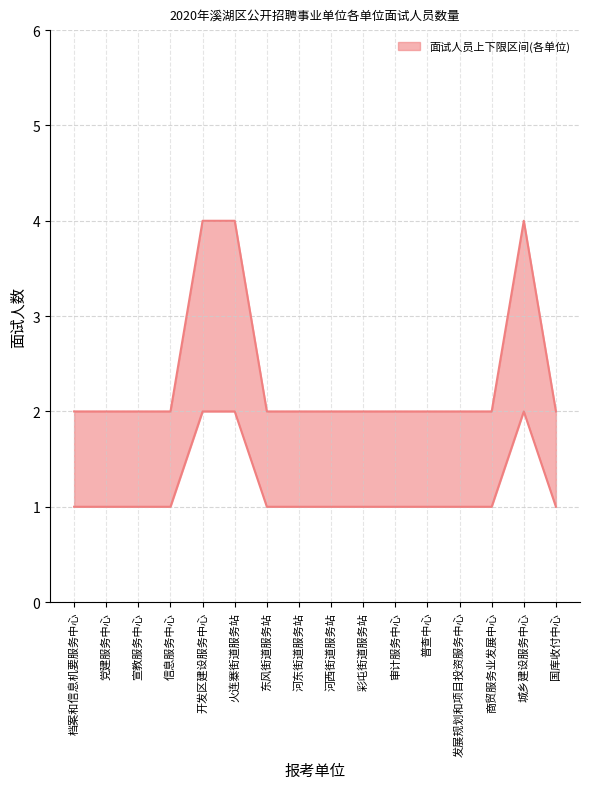

What is the greatest value displayed?

4